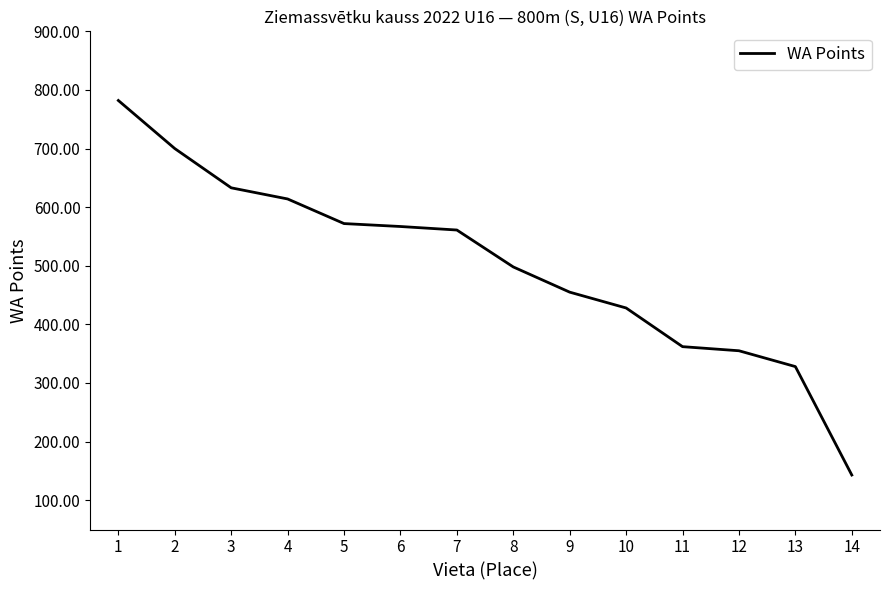

What is the maximum value shown in the chart?

782